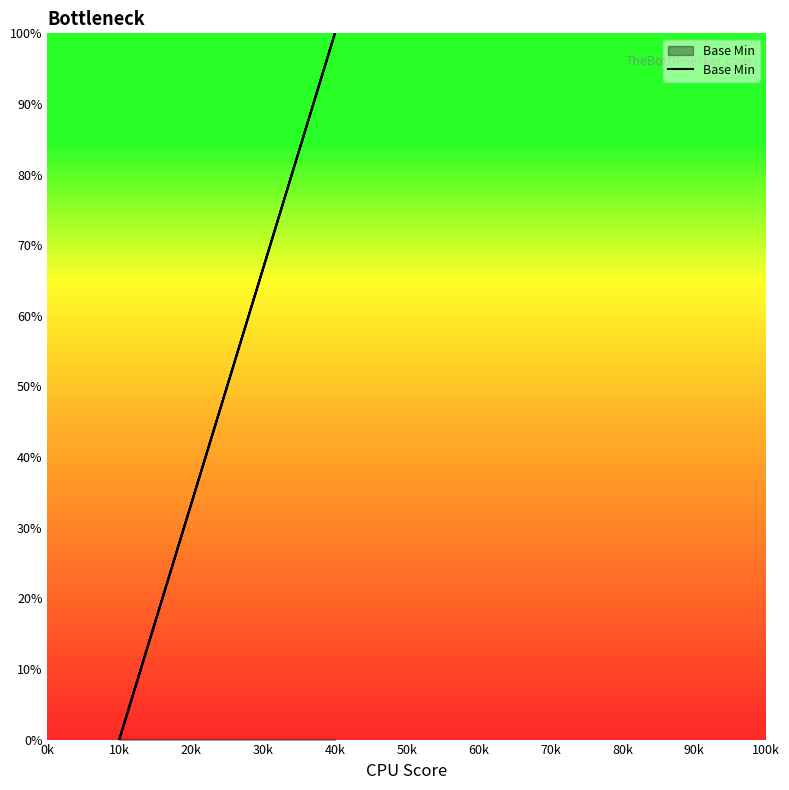

Is it true that the value at 40k is 131?

False